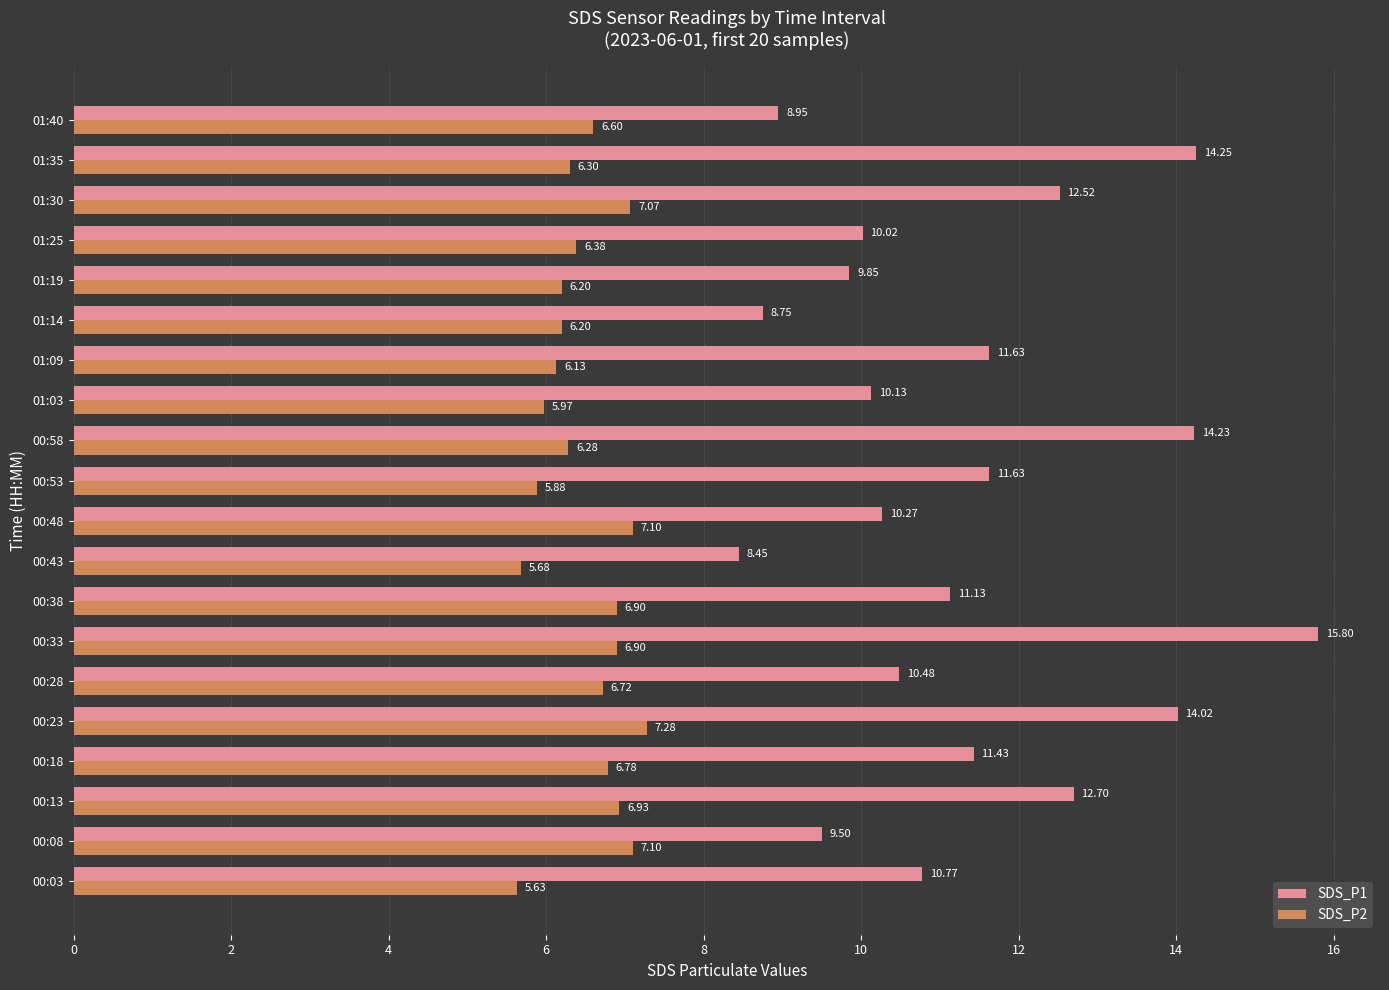

What is the sum of all SDS_P2 values?

130.0